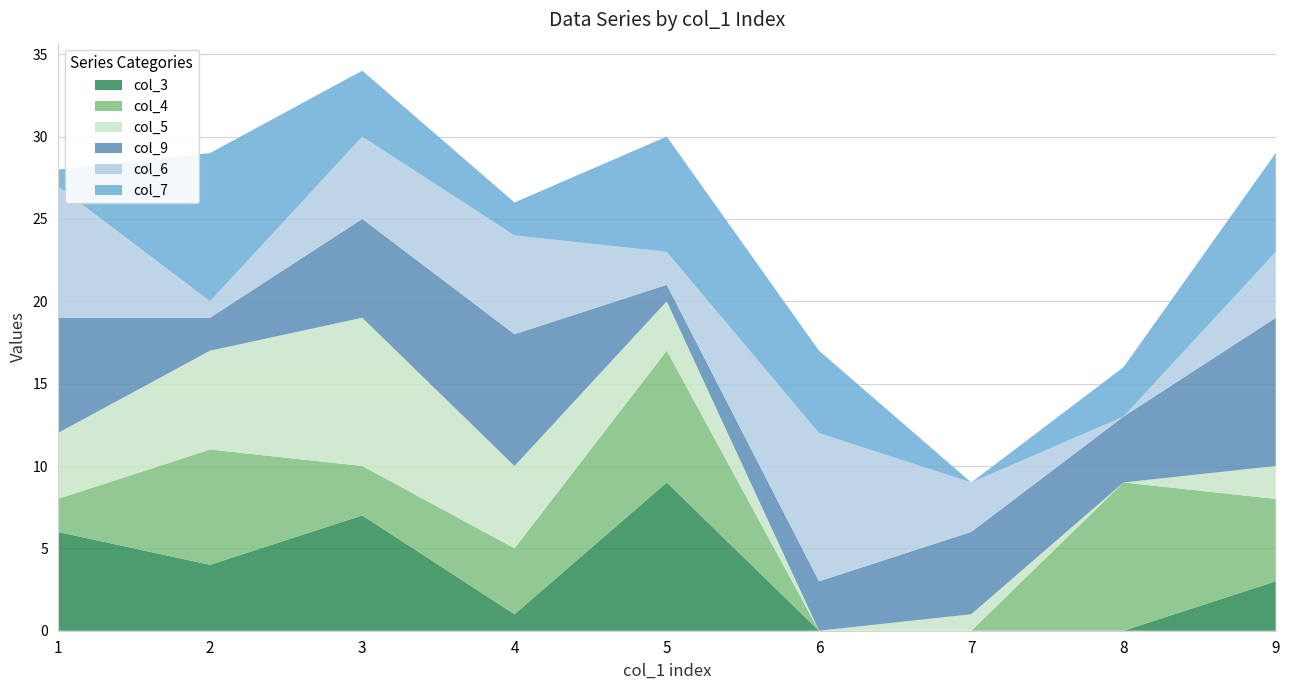

Reading right to left, extract all data points from this chart.

col_3: 3	0	0	0	9	1	7	4	6
col_4: 5	9	0	0	8	4	3	7	2
col_5: 2	0	1	0	3	5	9	6	4
col_9: 9	4	5	3	1	8	6	2	7
col_6: 4	0	3	9	2	6	5	1	8
col_7: 6	3	0	5	7	2	4	9	1